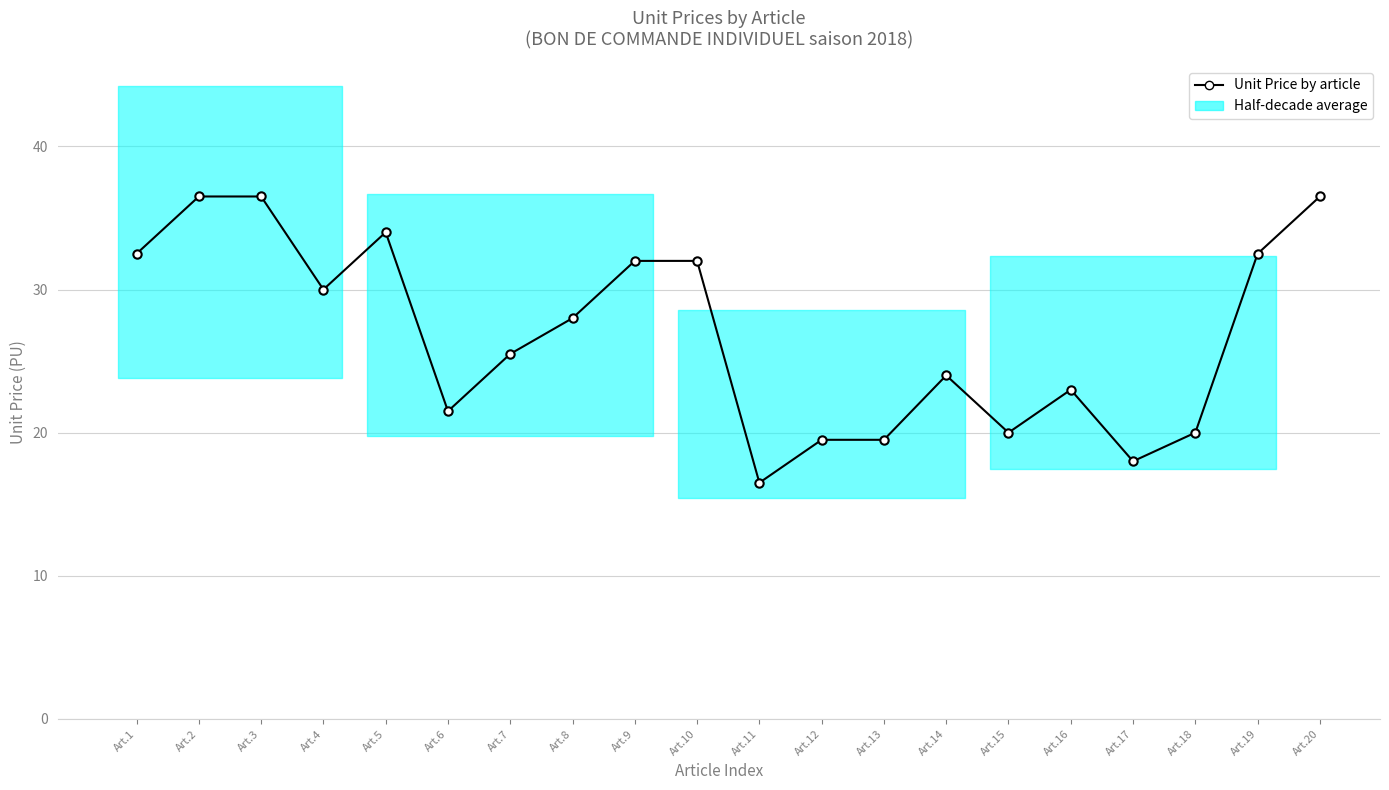

Where is the first local minimum?

Art.4